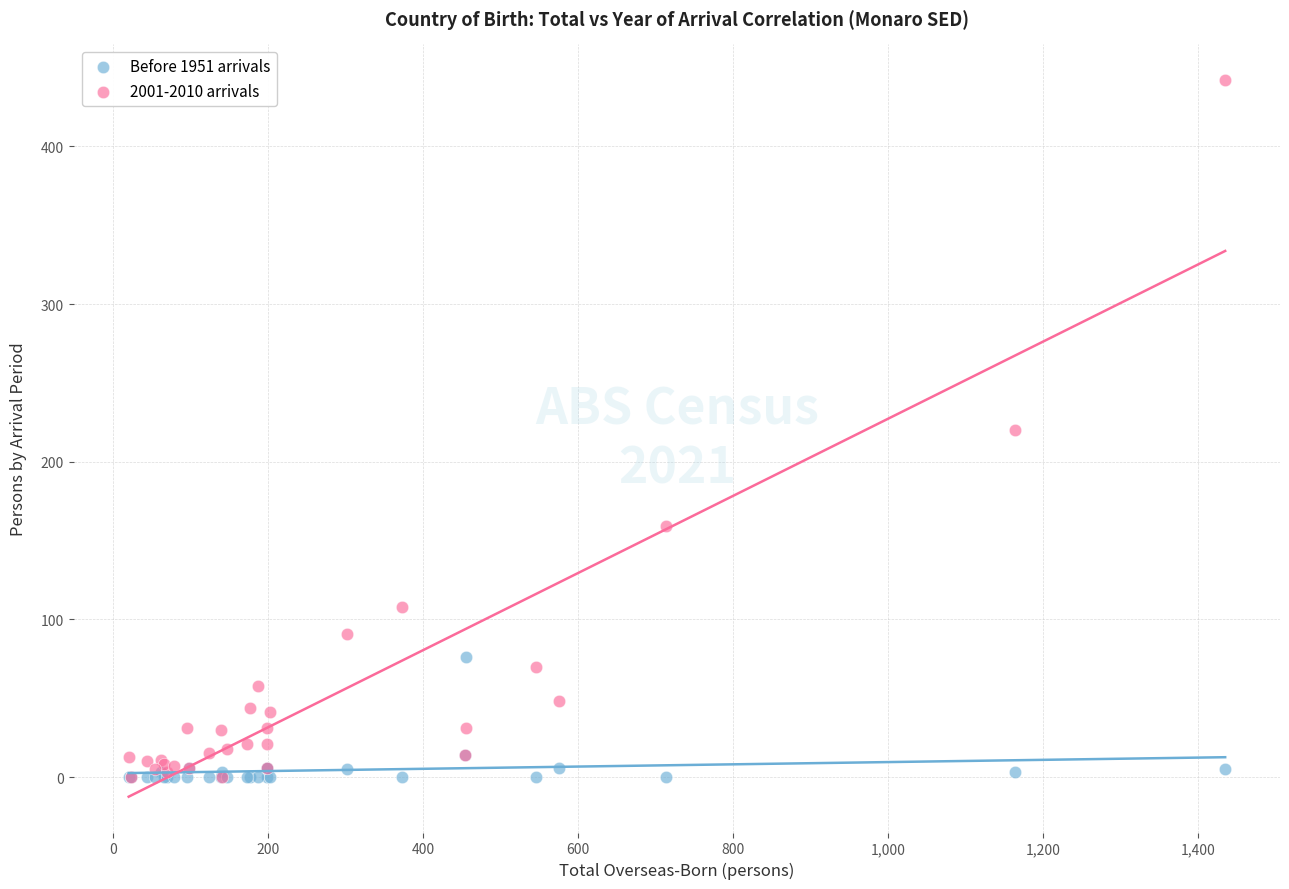

Which series contains the highest Y value?

2001-2010 arrivals